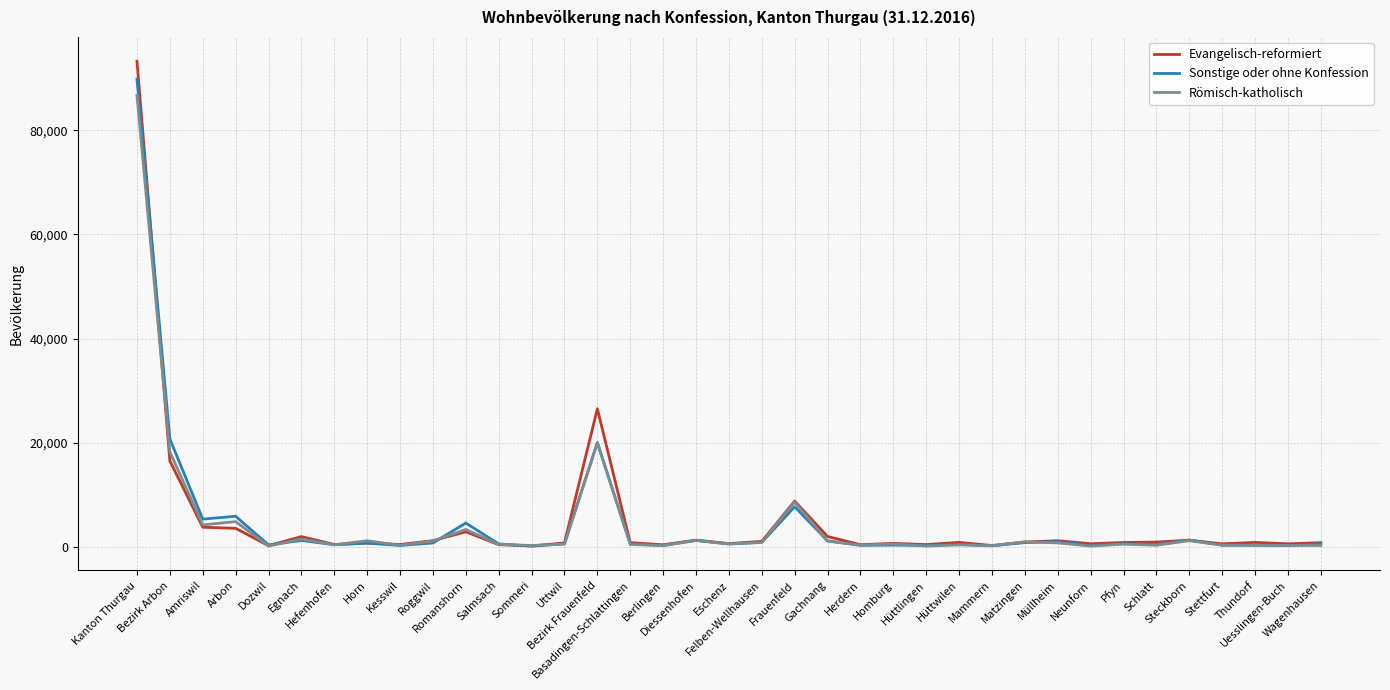

How many lines are shown in the chart?

3